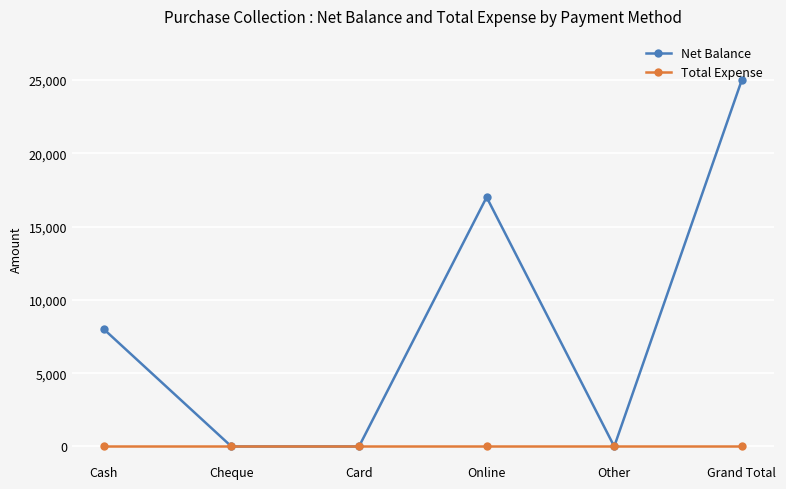

Does the chart have visible grid lines?

Yes